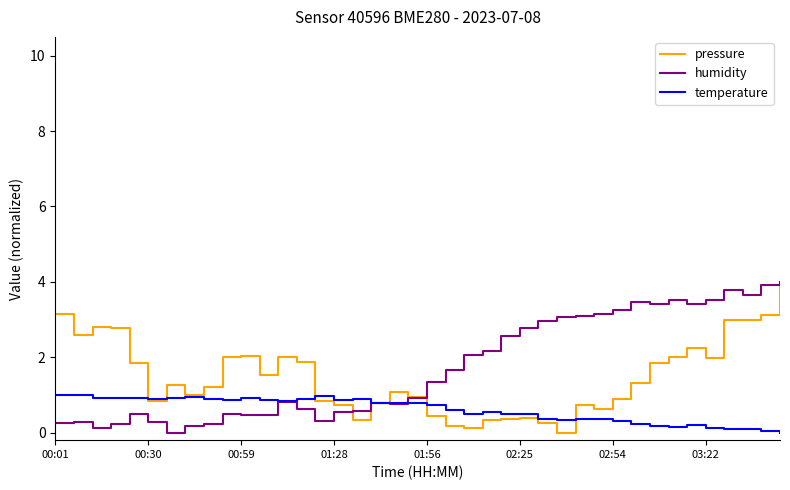

What is the maximum value shown in the chart?

4.0